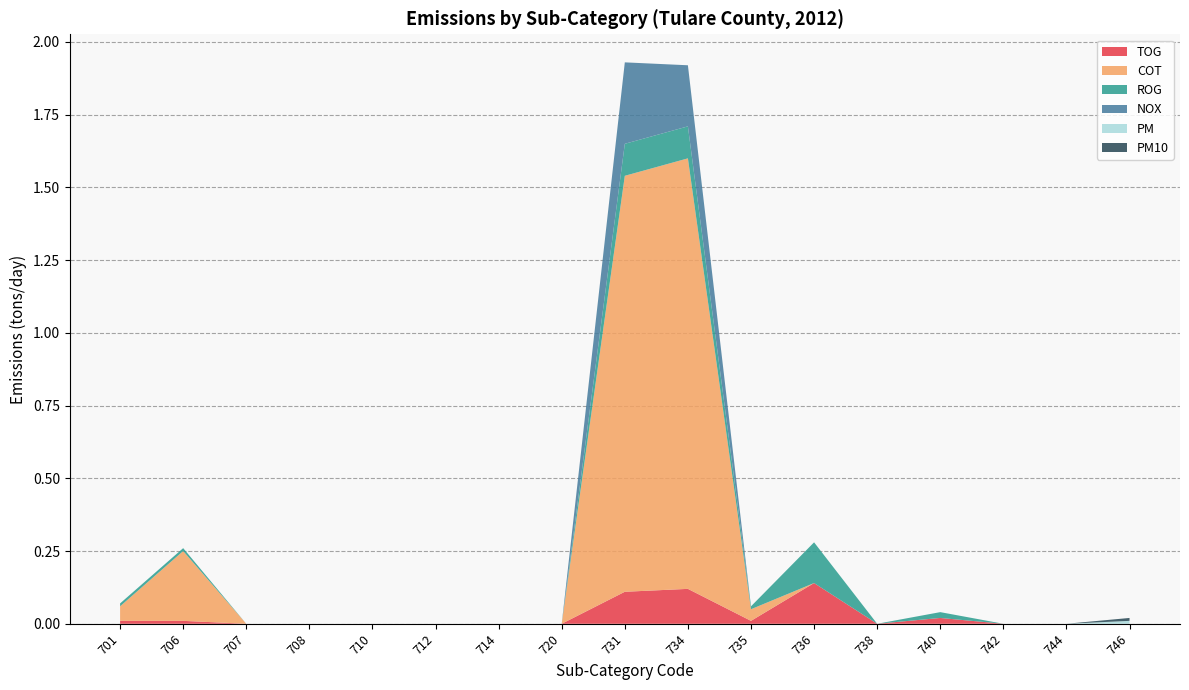

Reading left to right, list all the values displayed in this chart.

TOG: 701=0.0	706=0.0	707=0.0	708=0.0	710=0.0	712=0.0	714=0.0	720=0.0	731=0.1	734=0.1	735=0.0	736=0.1	738=0.0	740=0.0	742=0.0	744=0.0	746=0.0
COT: 701=0.1	706=0.2	707=0.0	708=0.0	710=0.0	712=0.0	714=0.0	720=0.0	731=1.4	734=1.5	735=0.0	736=0.0	738=0.0	740=0.0	742=0.0	744=0.0	746=0.0
ROG: 701=0.0	706=0.0	707=0.0	708=0.0	710=0.0	712=0.0	714=0.0	720=0.0	731=0.1	734=0.1	735=0.0	736=0.1	738=0.0	740=0.0	742=0.0	744=0.0	746=0.0
NOX: 701=0.0	706=0.0	707=0.0	708=0.0	710=0.0	712=0.0	714=0.0	720=0.0	731=0.3	734=0.2	735=0.0	736=0.0	738=0.0	740=0.0	742=0.0	744=0.0	746=0.0
PM: 701=0.0	706=0.0	707=0.0	708=0.0	710=0.0	712=0.0	714=0.0	720=0.0	731=0.0	734=0.0	735=0.0	736=0.0	738=0.0	740=0.0	742=0.0	744=0.0	746=0.0
PM10: 701=0.0	706=0.0	707=0.0	708=0.0	710=0.0	712=0.0	714=0.0	720=0.0	731=0.0	734=0.0	735=0.0	736=0.0	738=0.0	740=0.0	742=0.0	744=0.0	746=0.0